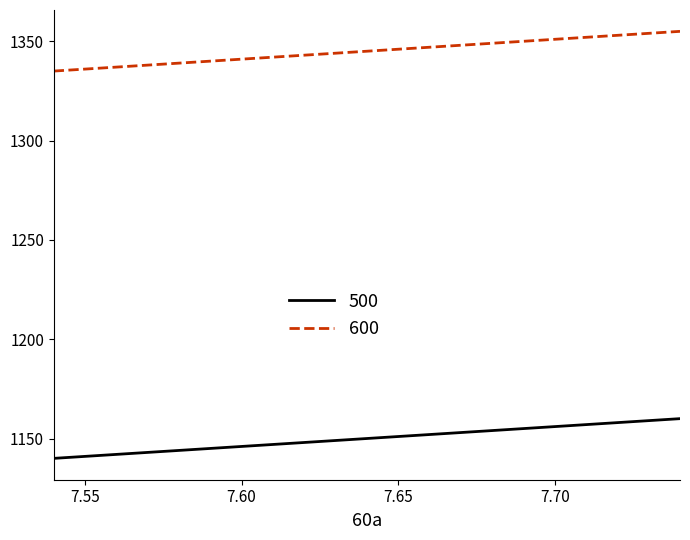

Rank the series by their maximum value, from highest to lowest.

600, 500